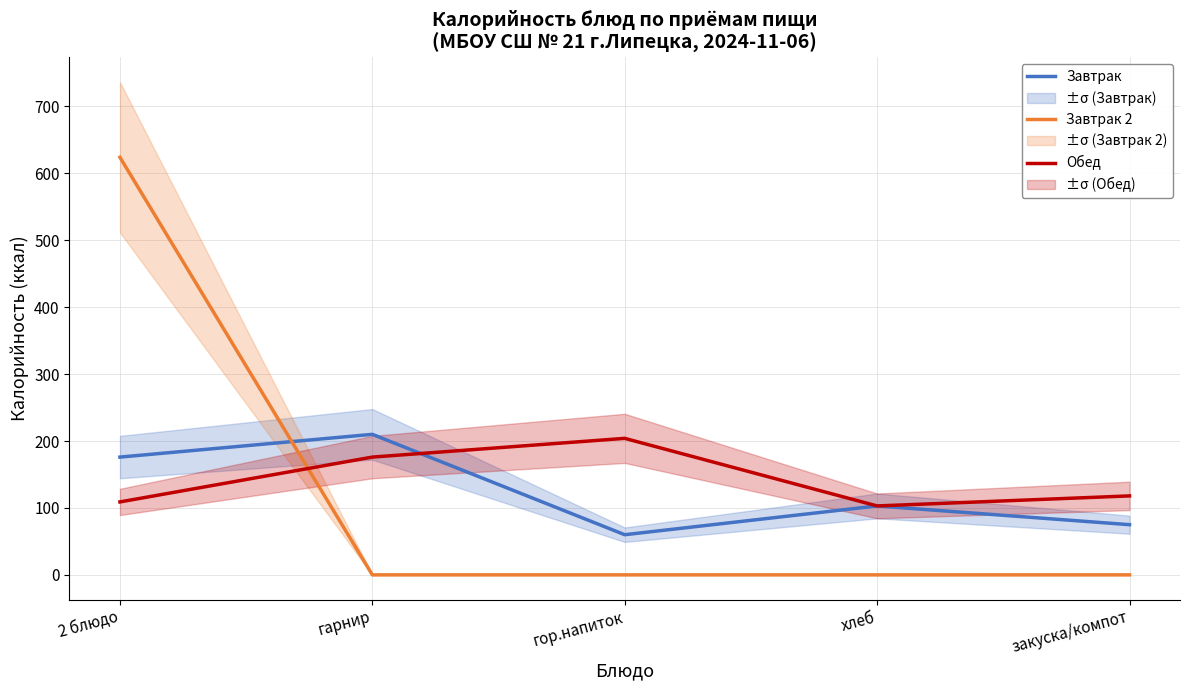

At which label does Завтрак 2 reach its minimum?

гарнир